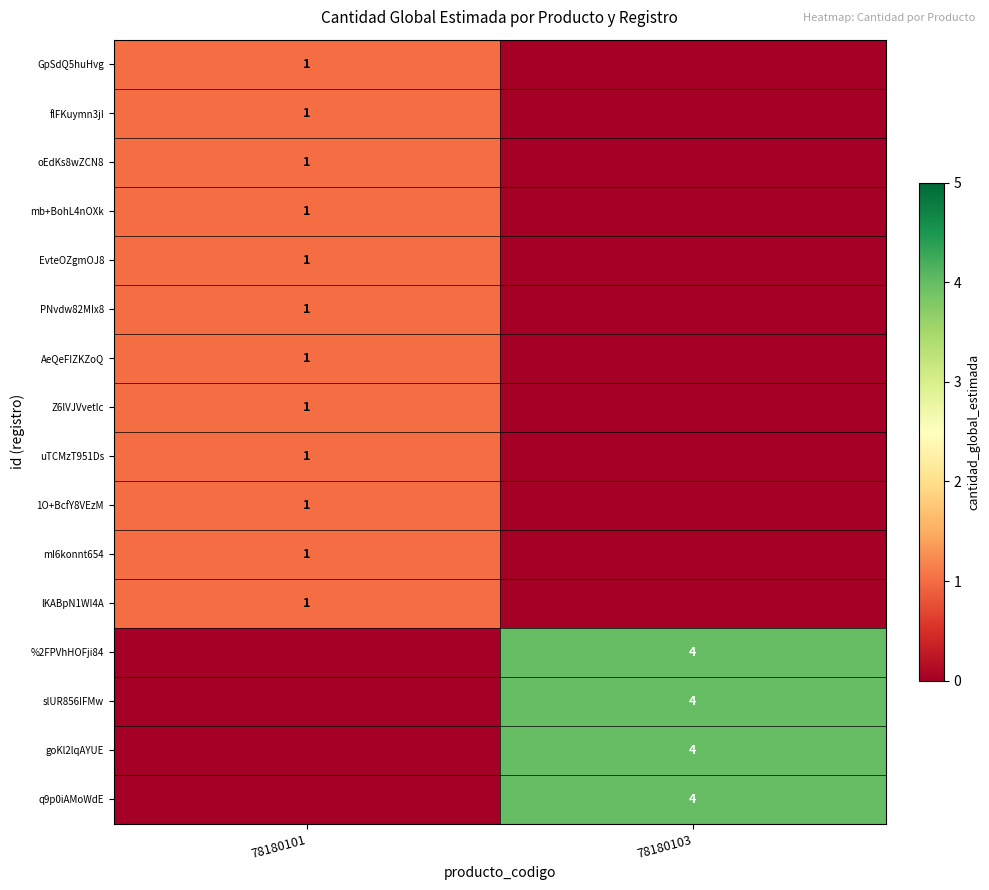

True or false: mb+BohL4nOXk has a value of 1 at 78180101.

True